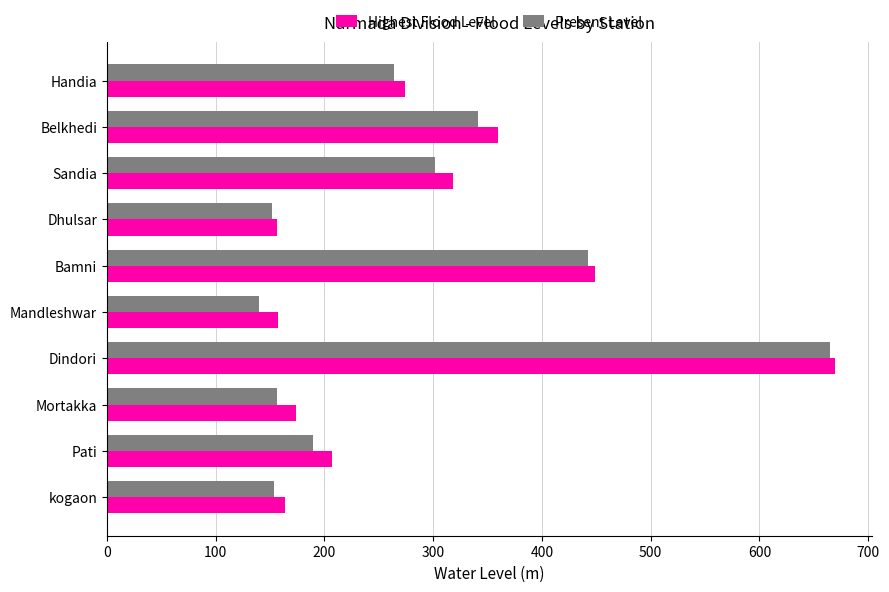

What is the minimum value for Highest Flood Level?

156.3